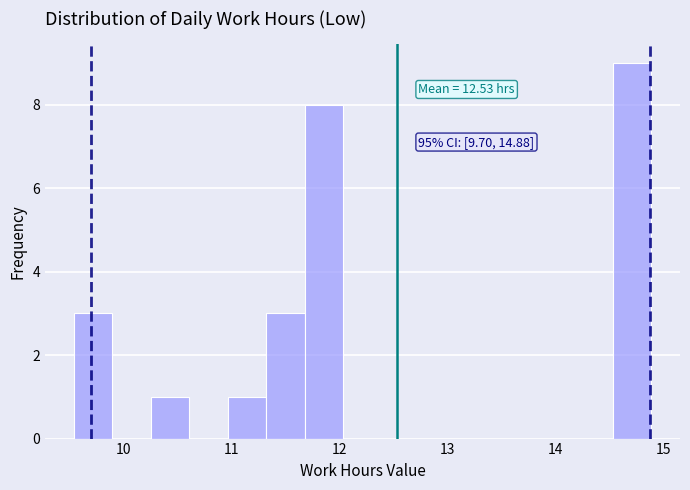

Read against the x-axis, roughly where is the centre of the tallest bar?

14.7